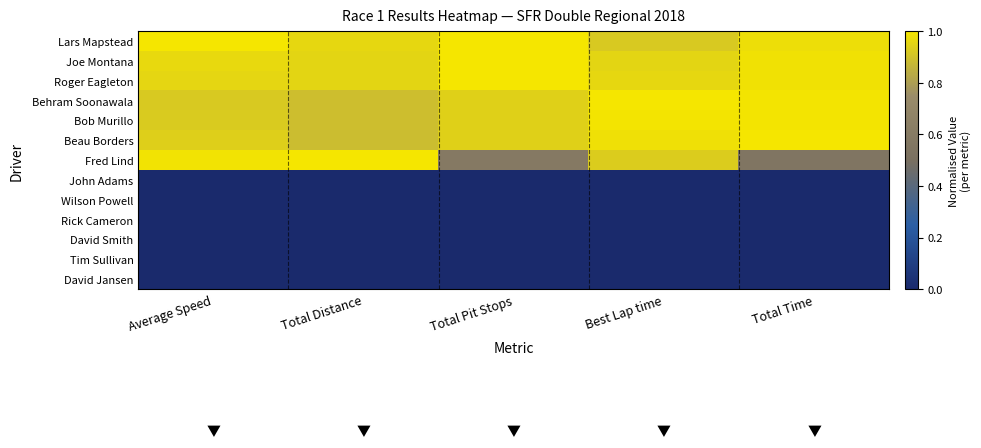

What is the total value across all series at Best Lap time?

6.7